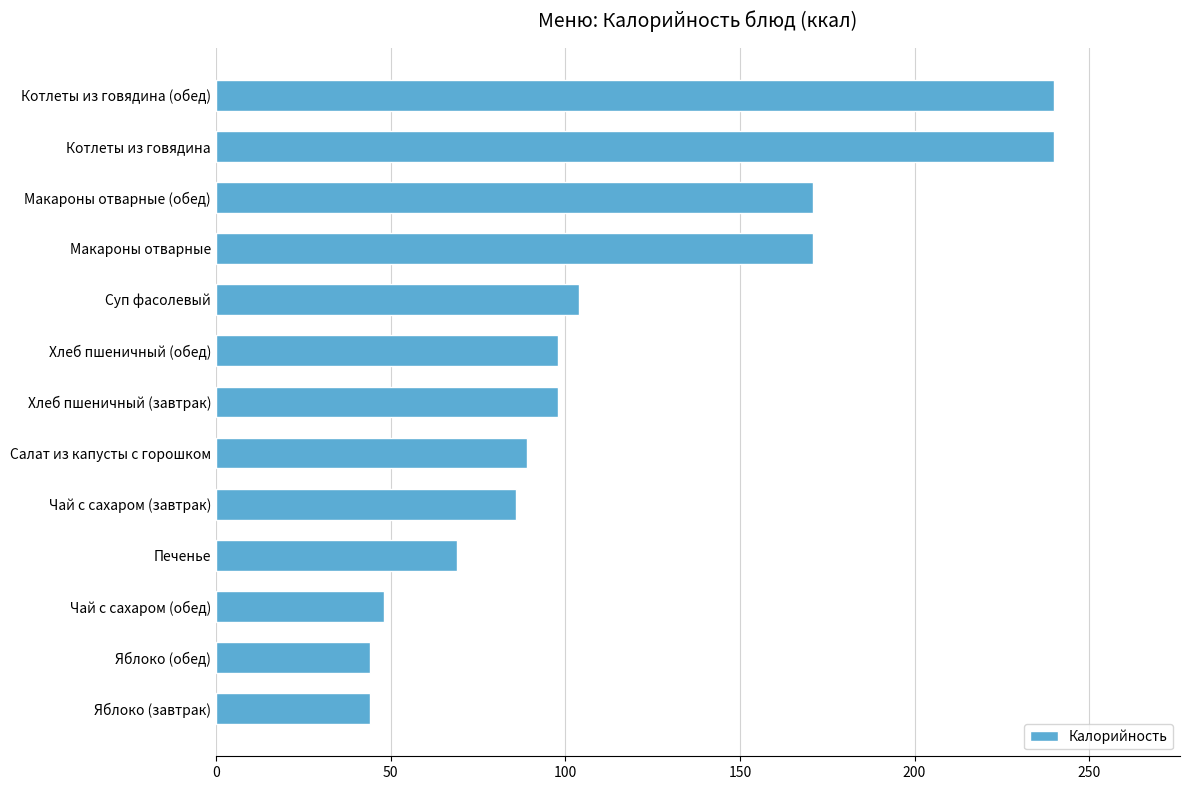

Reading bottom to top, what are all the values shown in this chart?

Яблоко (завтрак)=44	Яблоко (обед)=44	Чай с сахаром (обед)=48	Печенье=69	Чай с сахаром (завтрак)=86	Салат из капусты с горошком=89	Хлеб пшеничный (завтрак)=98	Хлеб пшеничный (обед)=98	Суп фасолевый=104	Макароны отварные=171	Макароны отварные (обед)=171	Котлеты из говядина=240	Котлеты из говядина (обед)=240